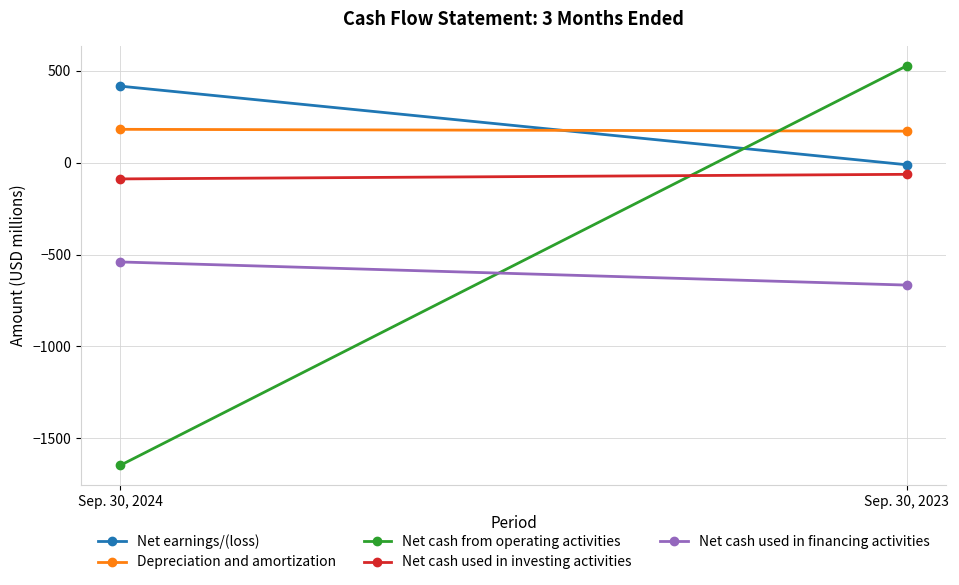

What are all the series names shown in the legend?

Net earnings/(loss), Depreciation and amortization, Net cash from operating activities, Net cash used in investing activities, Net cash used in financing activities